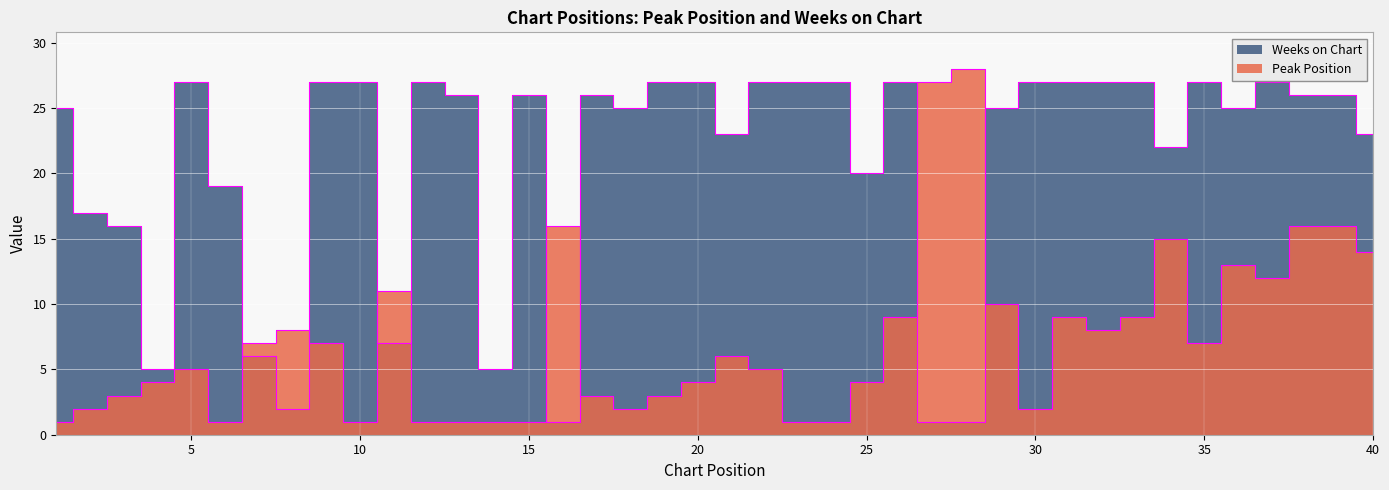

What is the minimum value for Weeks on Chart?

1